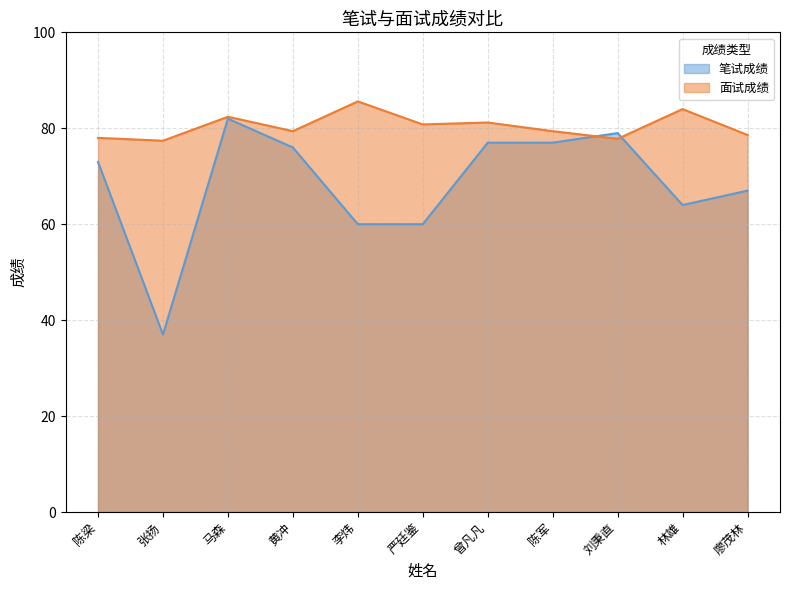

Is the value of 笔试成绩 at 黄冲 greater than the value of 面试成绩 at 陈梁?

No